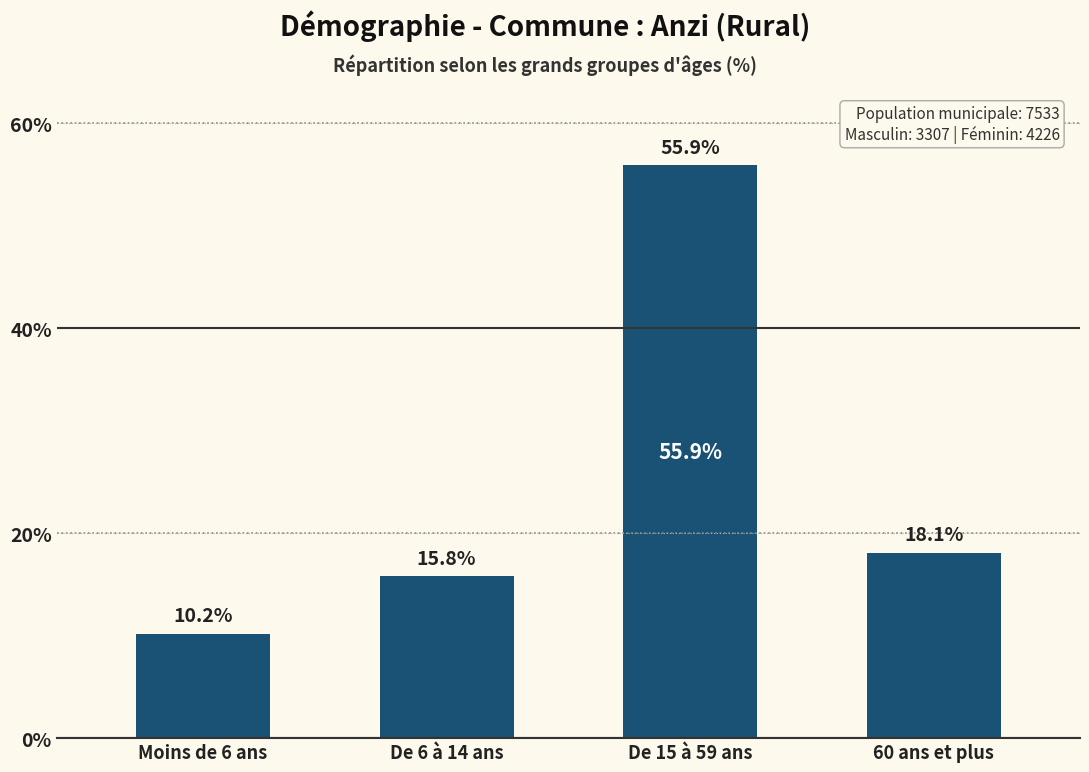

Reading left to right, what are all the values shown in this chart?

Moins de 6 ans=10.2	De 6 à 14 ans=15.8	De 15 à 59 ans=55.9	60 ans et plus=18.1